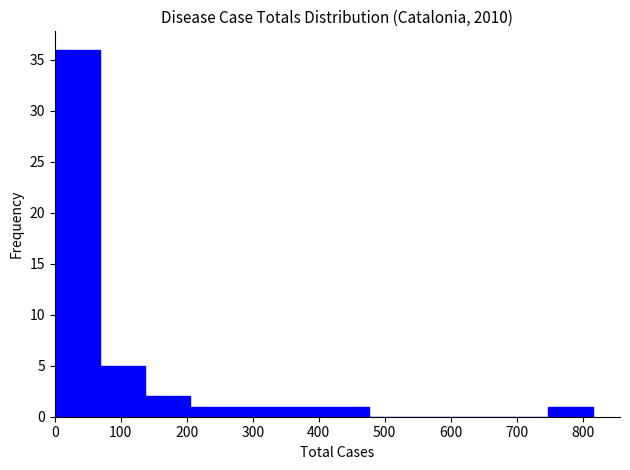

Reading left to right, transcribe this chart: for each bar, give the range it covers on the x-axis and its height. Neither the bar edges nor the heights are printed on the chart, so give them approximately, as read against the axes.

0 to 70: 36
70 to 140: 5
140 to 200: 2
200 to 270: 1
270 to 340: 1
340 to 410: 1
410 to 480: 1
480 to 540: 0
540 to 610: 0
610 to 680: 0
680 to 750: 0
750 to 820: 1